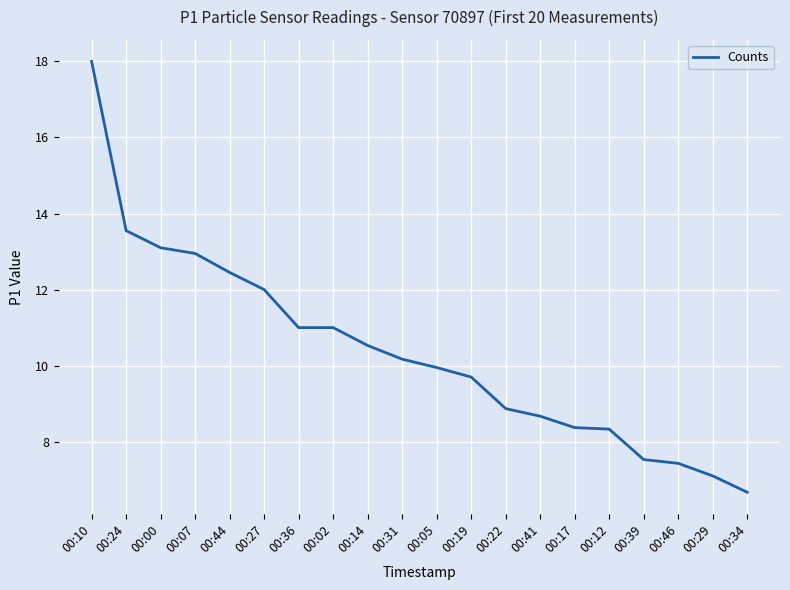

Which has a higher value, 00:02 or 00:00?

00:00